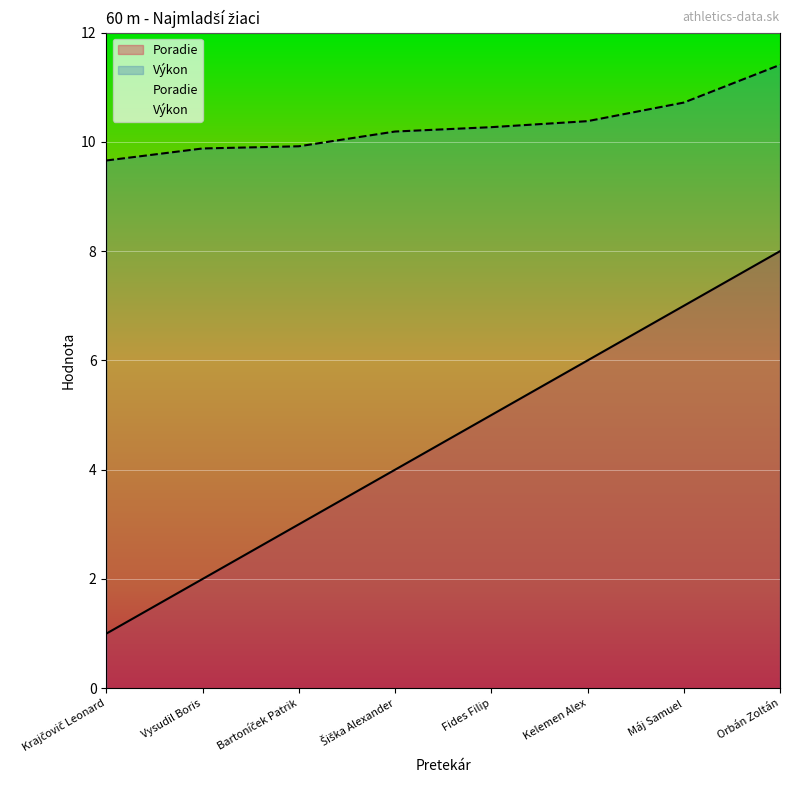

True or false: Výkon has a value of 14.4 at Bartoníček Patrik.

False